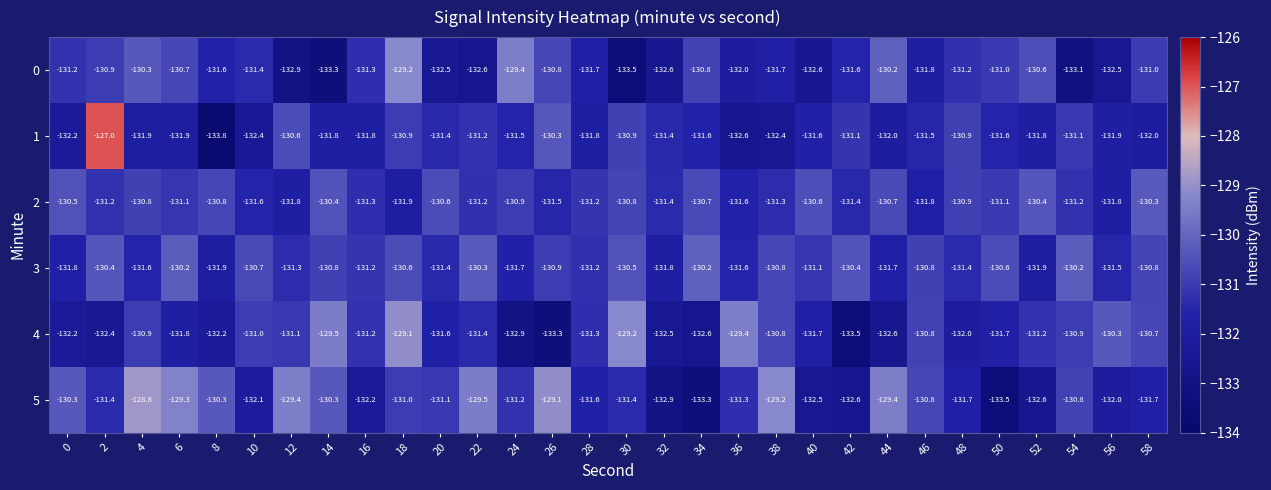

Which series has the largest range (max minus min)?

1